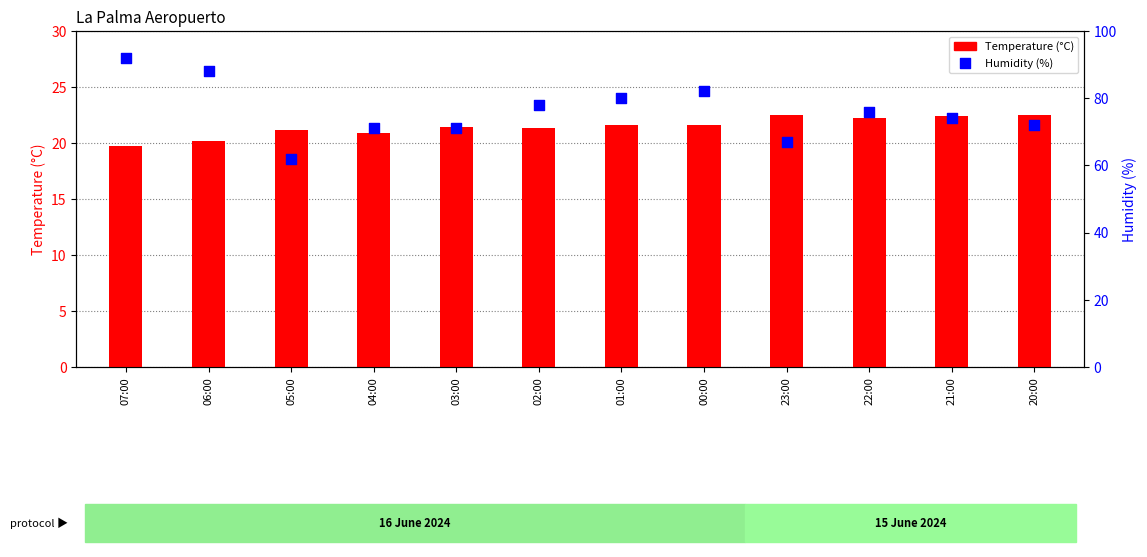

What is the total value across all series at 02:00?

99.3